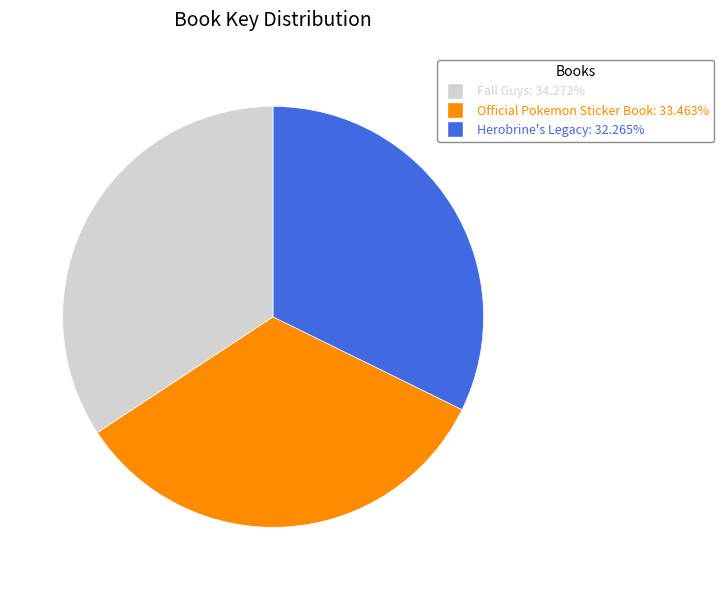

Is the sum of Herobrine's Legacy and Official Pokemon Sticker Book greater than half?

Yes